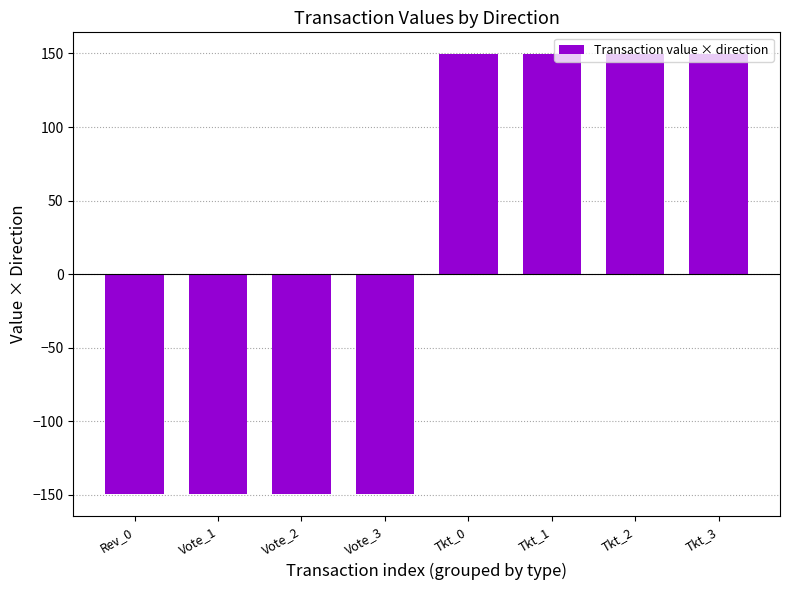

The value at Tkt_1 is 149.4. True or false?

True